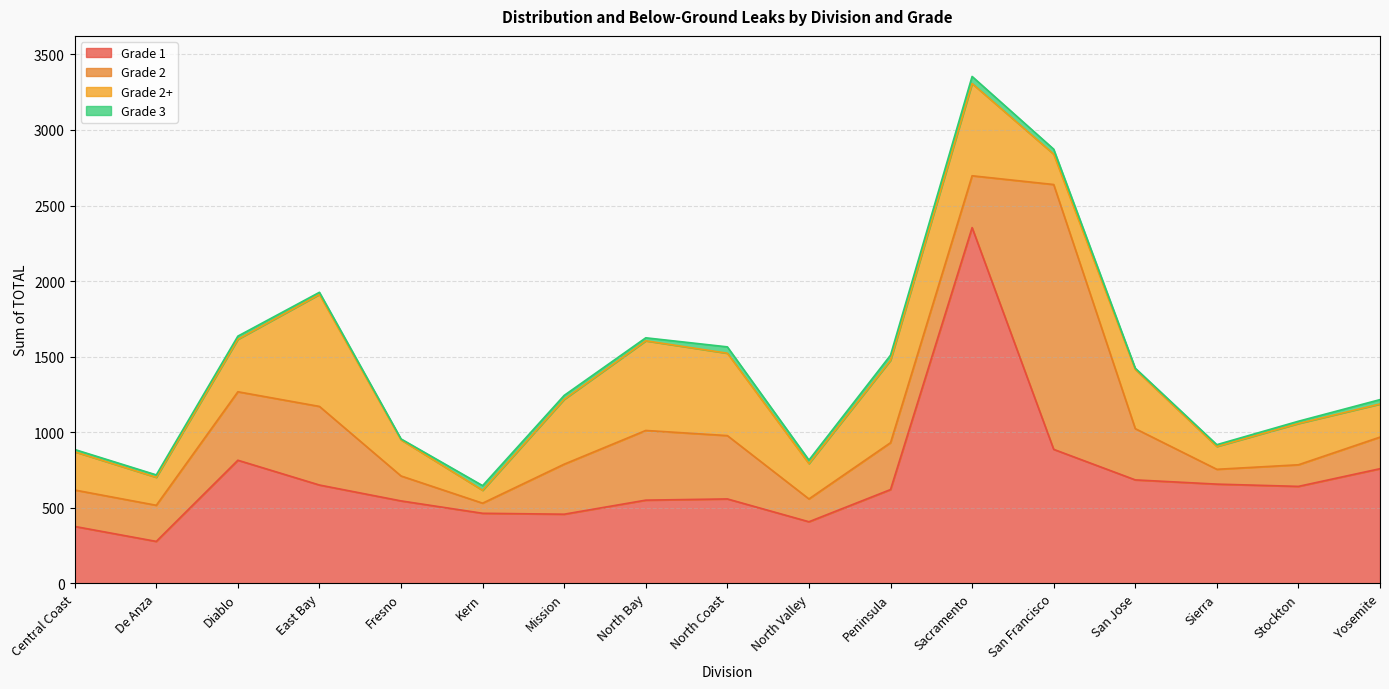

What value does the Grade 2+ series have at North Coast?

545